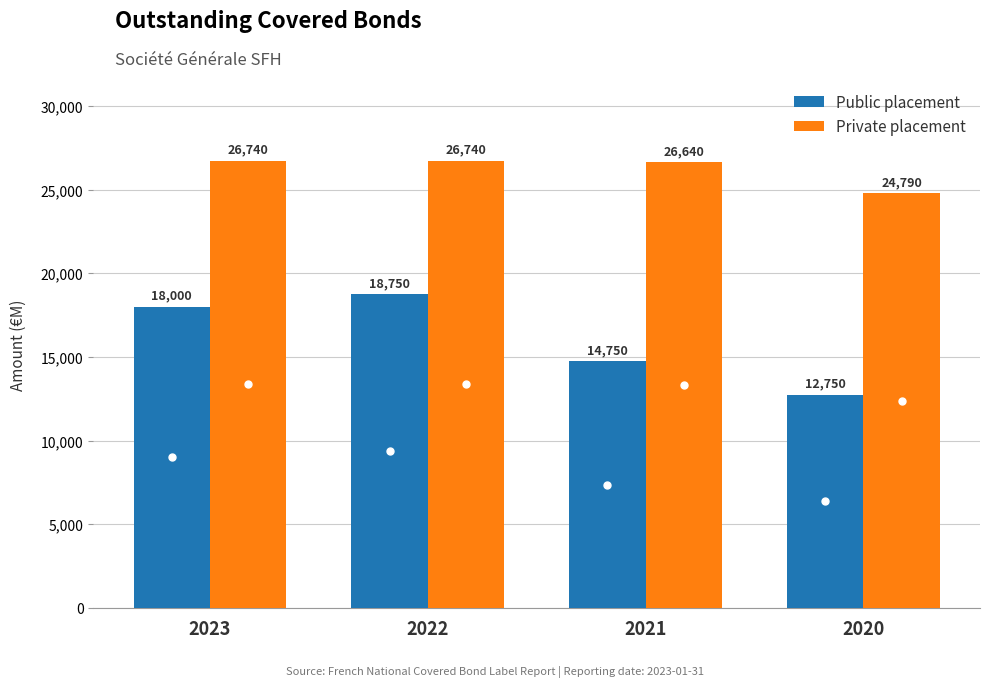

What is the value of the Private placement bar at the 1st from the left?

26740